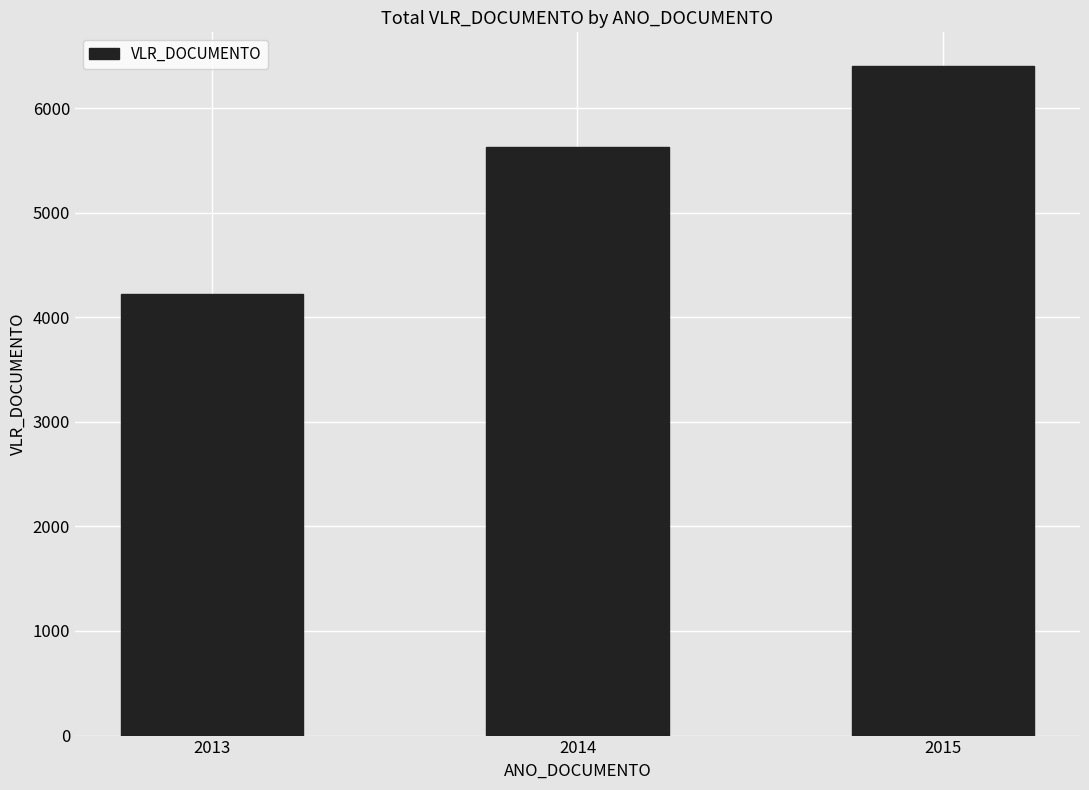

What is the maximum value shown in the chart?

6404